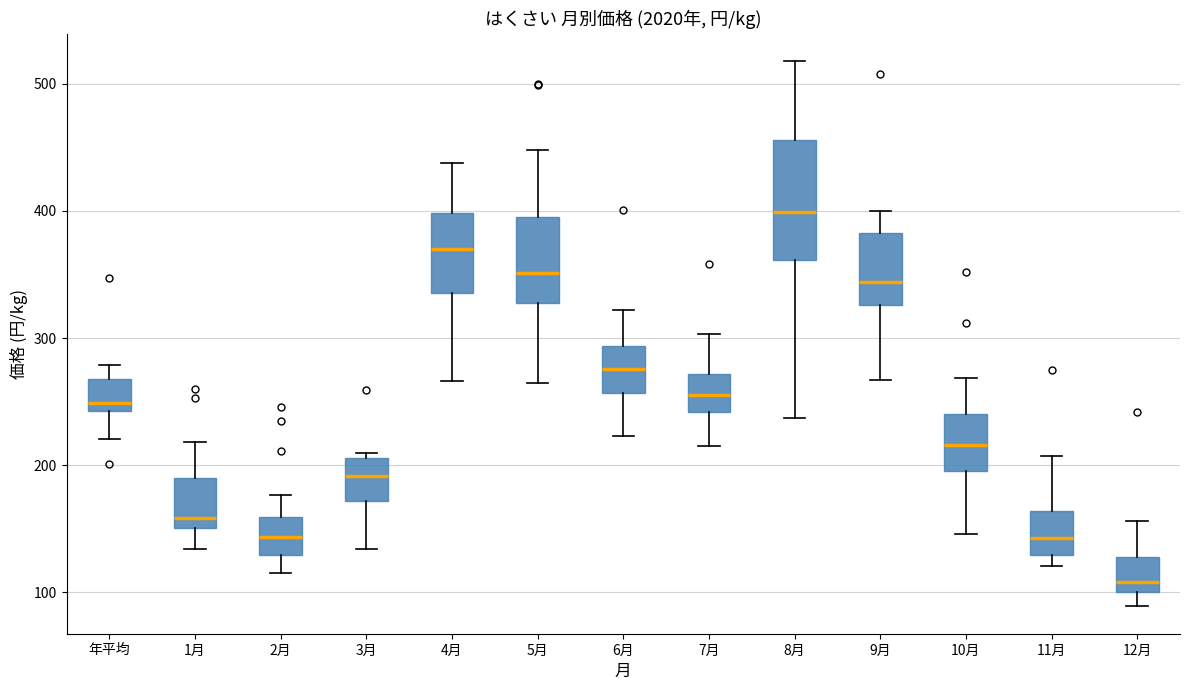

Where is the upper edge of the box for 12月 on the y-axis? The values are not printed on the chart, so give them approximately, as read against the axis.

130